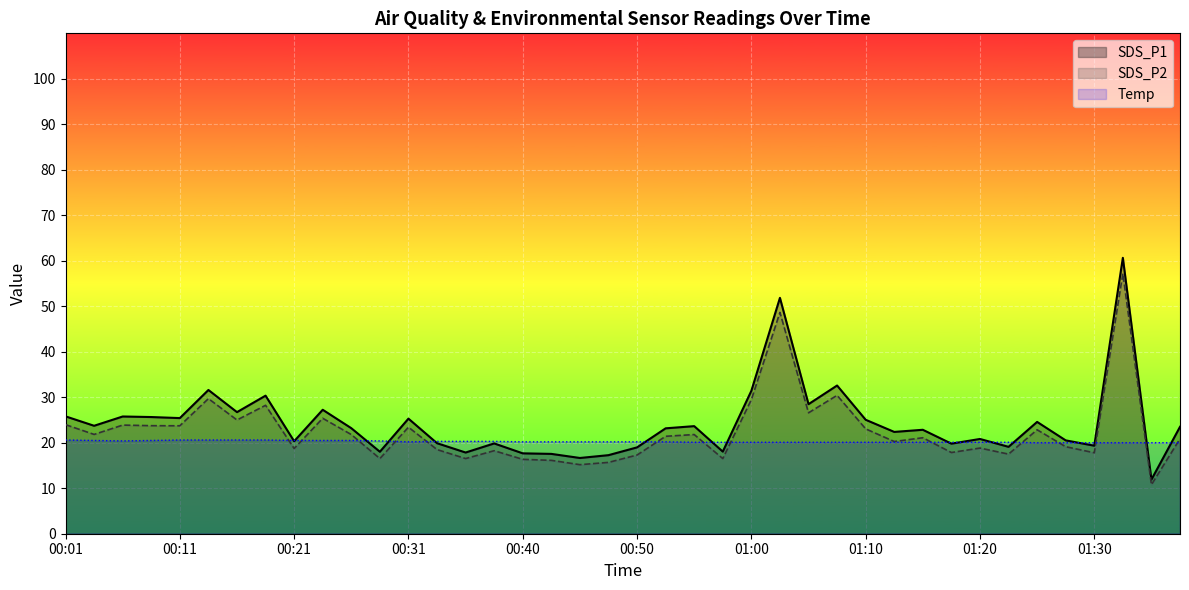

Reading left to right, transcribe all the data shown in this chart.

SDS_P1: 25.8	23.7	25.8	25.6	25.4	31.6	26.7	30.4	20.3	27.2	23.2	18.0	25.3	19.9	17.9	19.9	17.7	17.6	16.6	17.3	19.0	23.2	23.6	18.1	31.4	51.9	28.5	32.6	25.1	22.4	22.9	19.8	20.8	19.1	24.6	20.5	19.4	60.6	11.9	23.5
SDS_P2: 24.0	21.8	23.9	23.8	23.7	29.7	25.0	28.2	18.7	25.4	21.8	16.5	23.4	18.5	16.5	18.2	16.4	16.1	15.2	15.7	17.3	21.4	21.8	16.5	29.5	48.6	26.6	30.4	23.1	20.3	21.1	17.9	18.8	17.5	22.9	19.1	17.8	57.2	10.8	20.9
Temp: 20.6	20.5	20.4	20.5	20.6	20.6	20.6	20.6	20.5	20.5	20.5	20.4	20.2	20.3	20.3	20.3	20.2	20.2	20.2	20.2	20.2	20.2	20.1	20.1	20.1	20.1	20.1	20.1	20.1	20.1	20.1	20.1	20.1	20.1	20.0	20.0	20.0	20.0	20.0	20.0